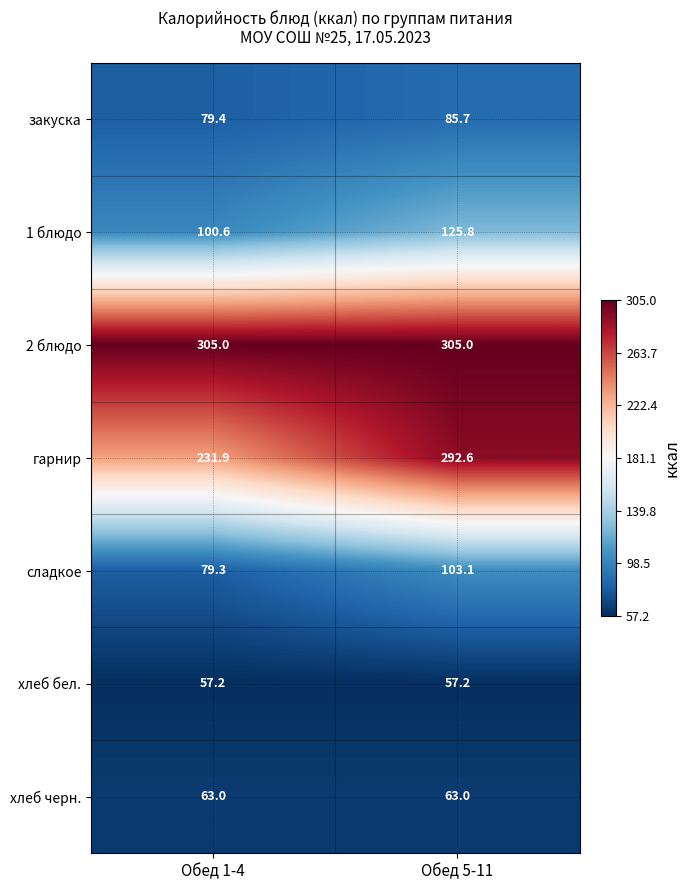

What is the difference between the гарнир values at Обед 5-11 and Обед 1-4?

60.7